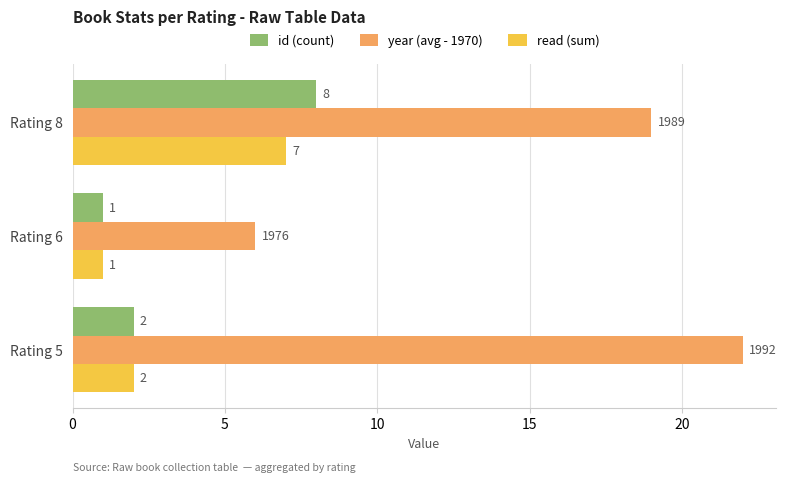

The value of id (count) at Rating 8 is 13. True or false?

False